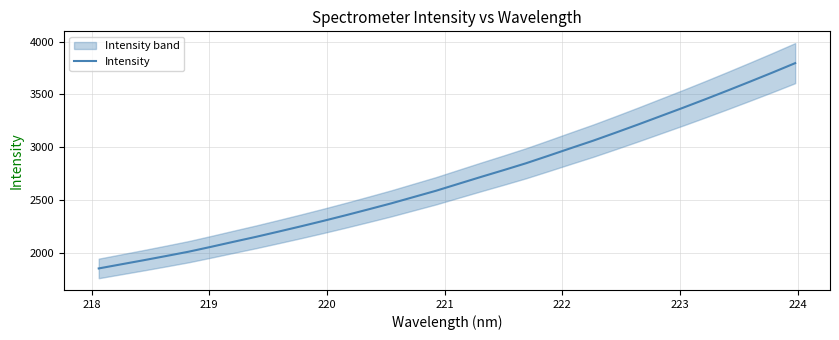

How many lines are shown in the chart?

1